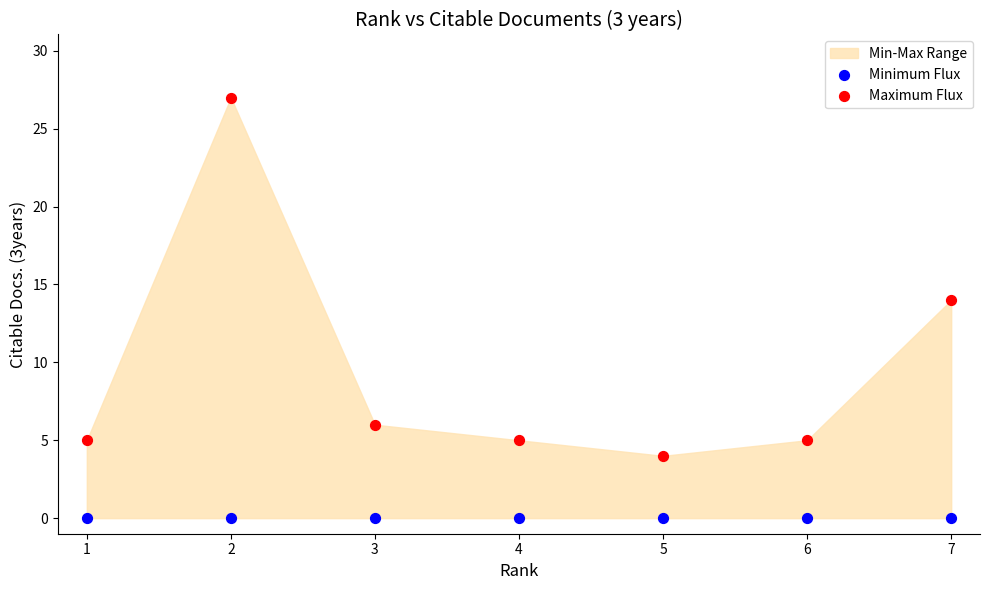

Across all series, what Y value is closest to 13?

14